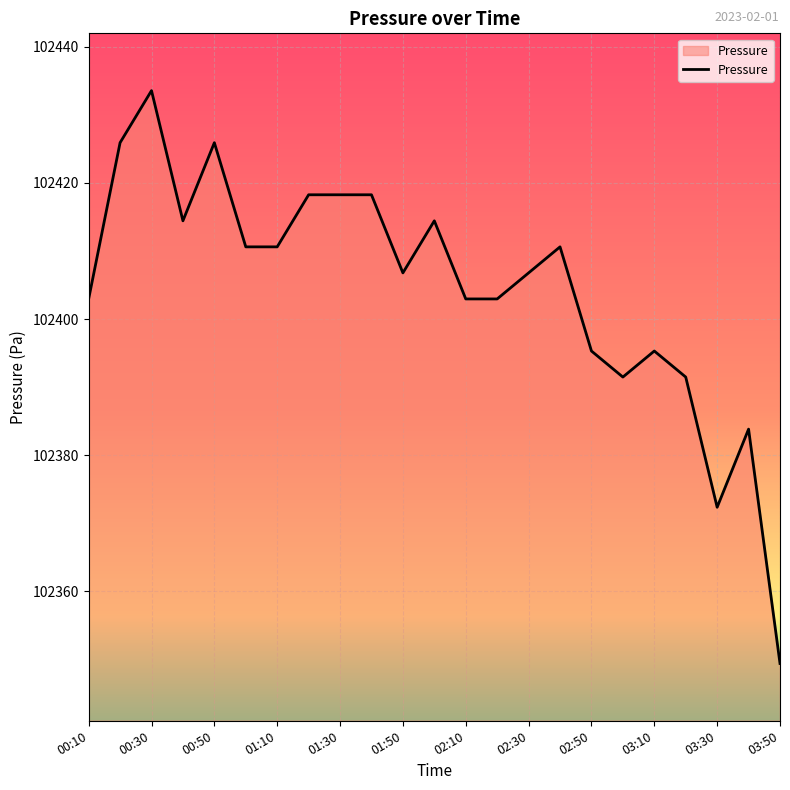

Does the chart display data point markers on the line(s)?

No